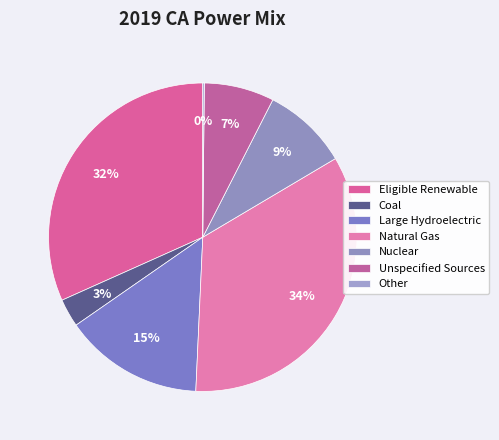

Which slice is the smallest?

Other